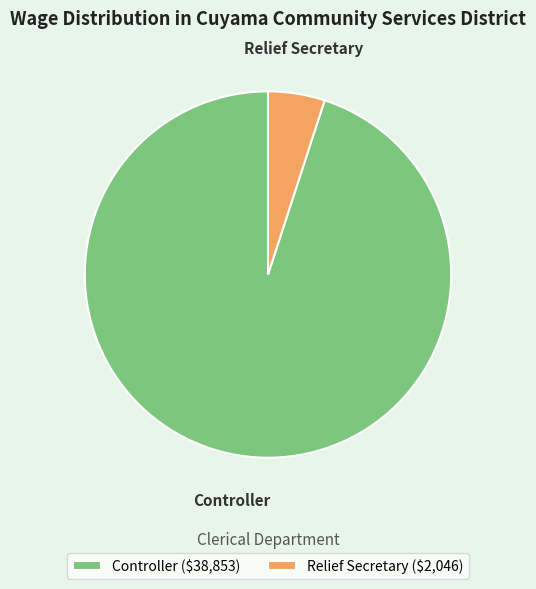

What is the largest slice in the pie chart?

Controller